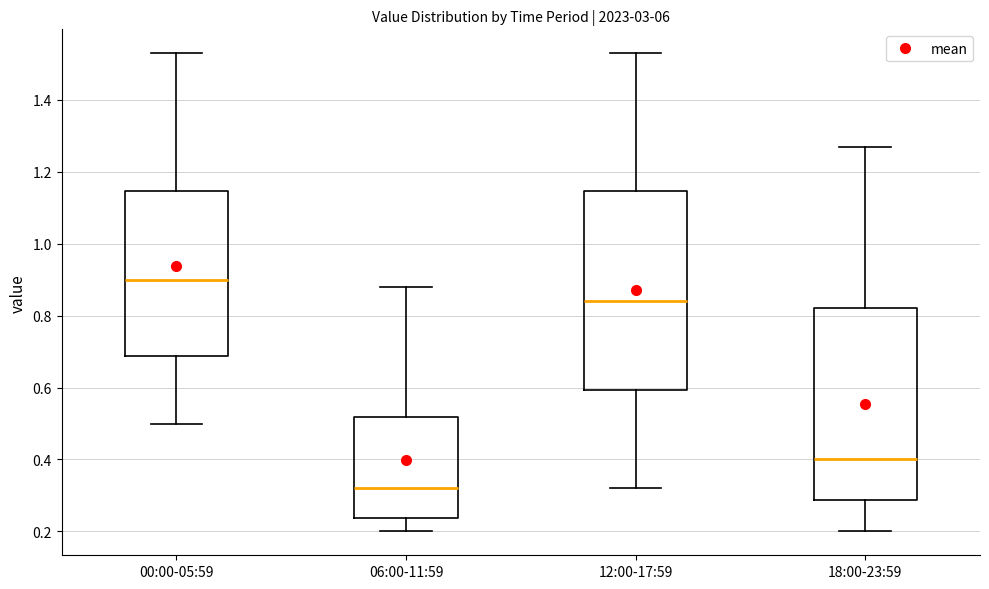

Reading left to right, read every box against the y-axis: the position of its median line, the range the box covers, and the ends of its whiskers. The values are not printed on the chart, so give them approximately, as read against the axis.

00:00-05:59: median 0.90, box 0.68 to 1.14, whiskers 0.50 to 1.54
06:00-11:59: median 0.32, box 0.24 to 0.52, whiskers 0.20 to 0.88
12:00-17:59: median 0.84, box 0.60 to 1.14, whiskers 0.32 to 1.54
18:00-23:59: median 0.40, box 0.28 to 0.82, whiskers 0.20 to 1.28